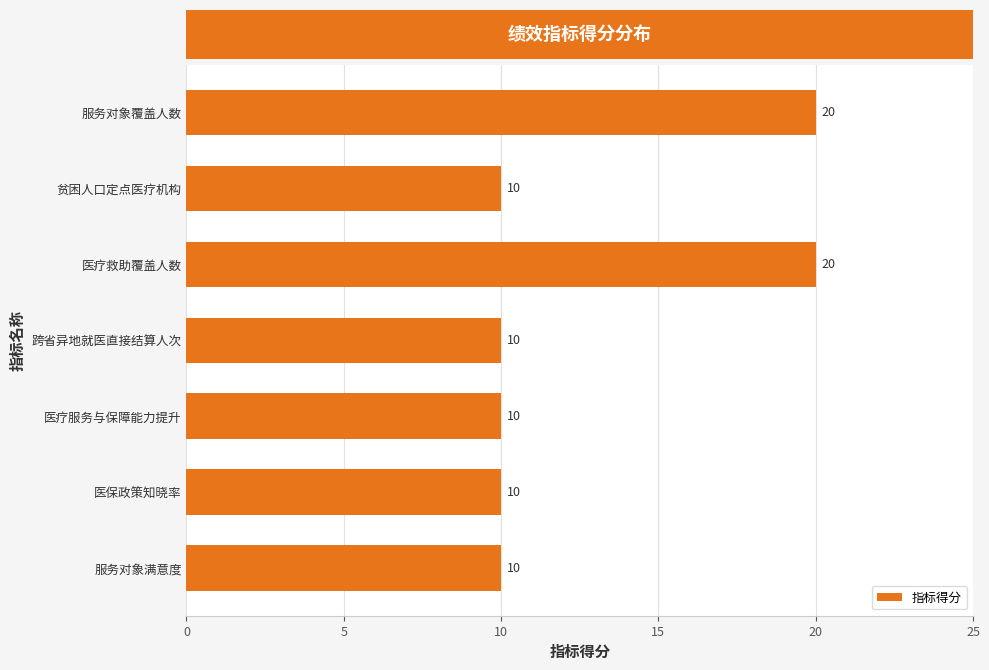

What is the greatest value displayed?

20